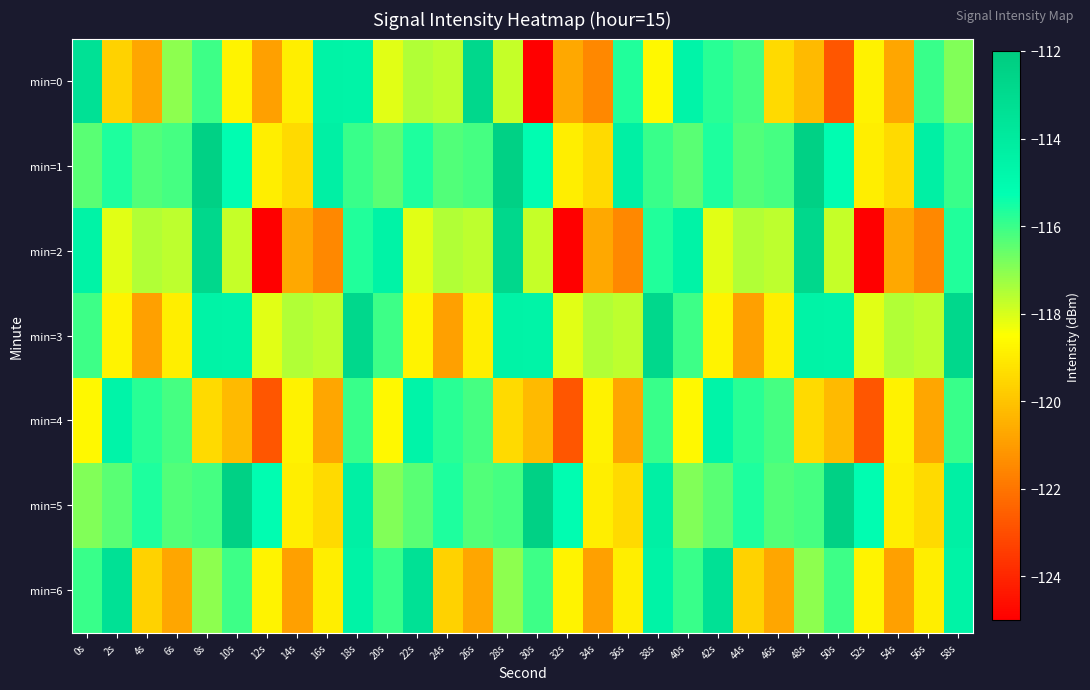

Rank the series at 2s from lowest to highest value.

min=0, min=3, min=2, min=5, min=1, min=4, min=6